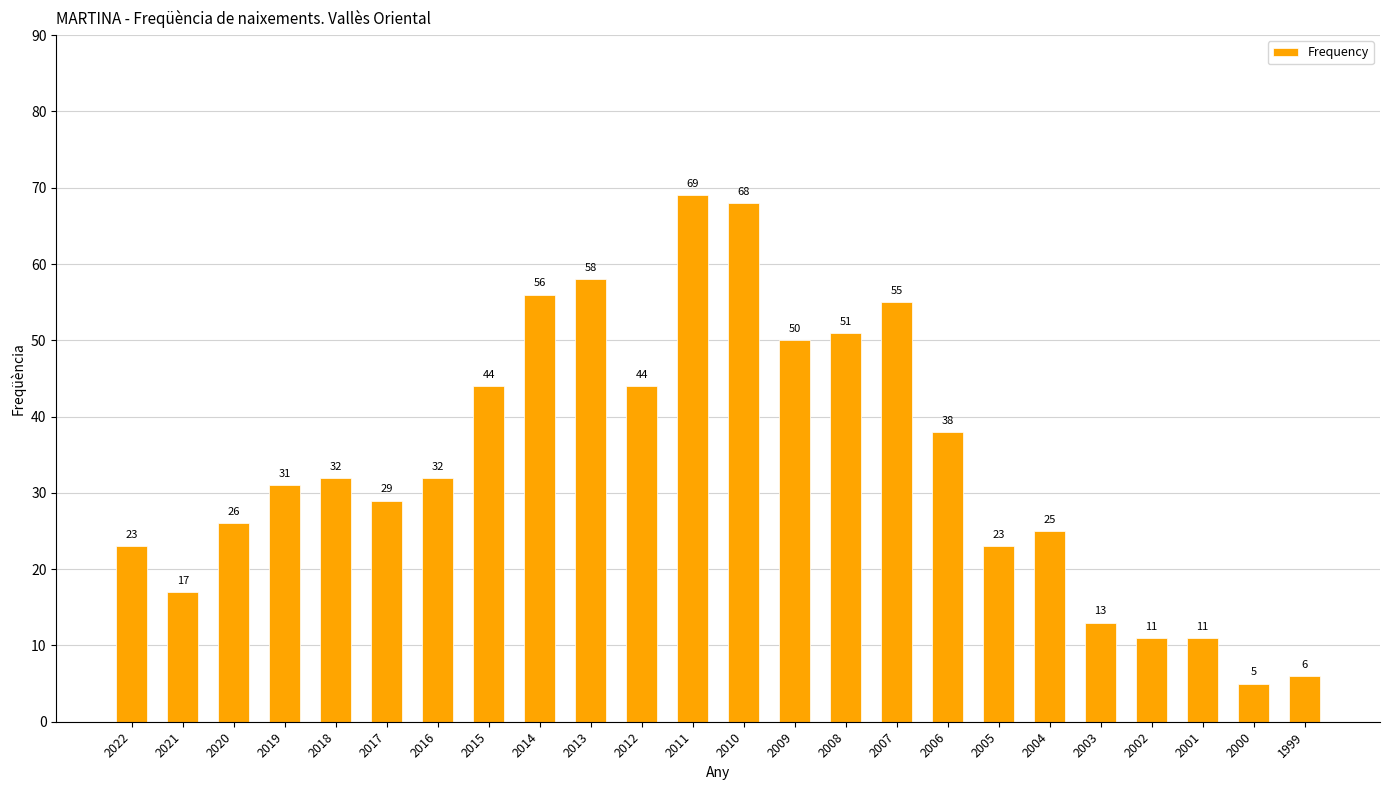

What is the approximate value at 2000, to the nearest 5?

5